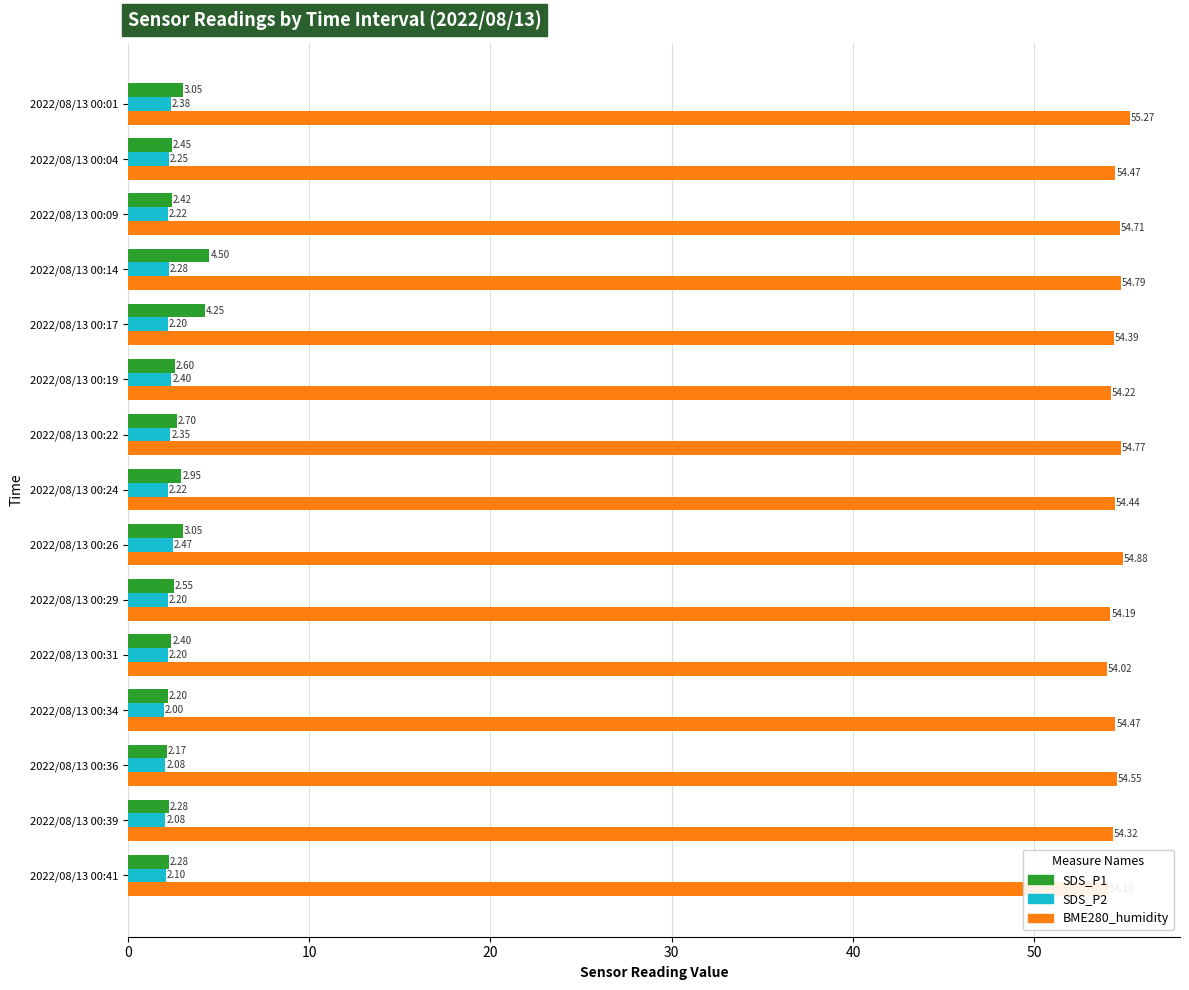

Rank the series by their maximum value, from highest to lowest.

BME280_humidity, SDS_P1, SDS_P2